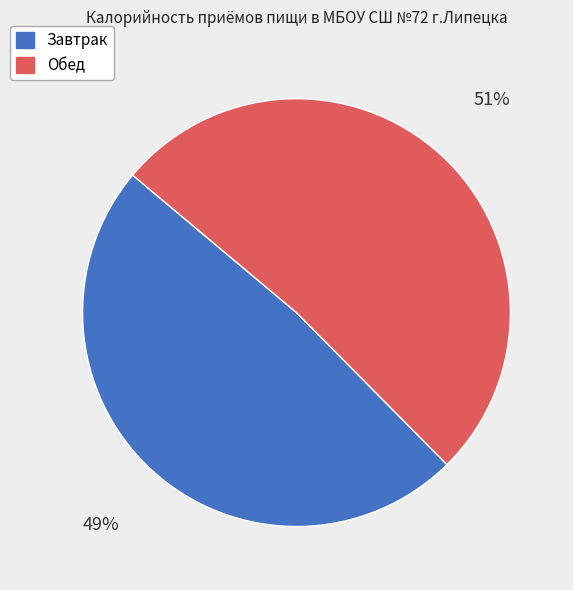

To the nearest percent, what is the average slice percentage?

50%